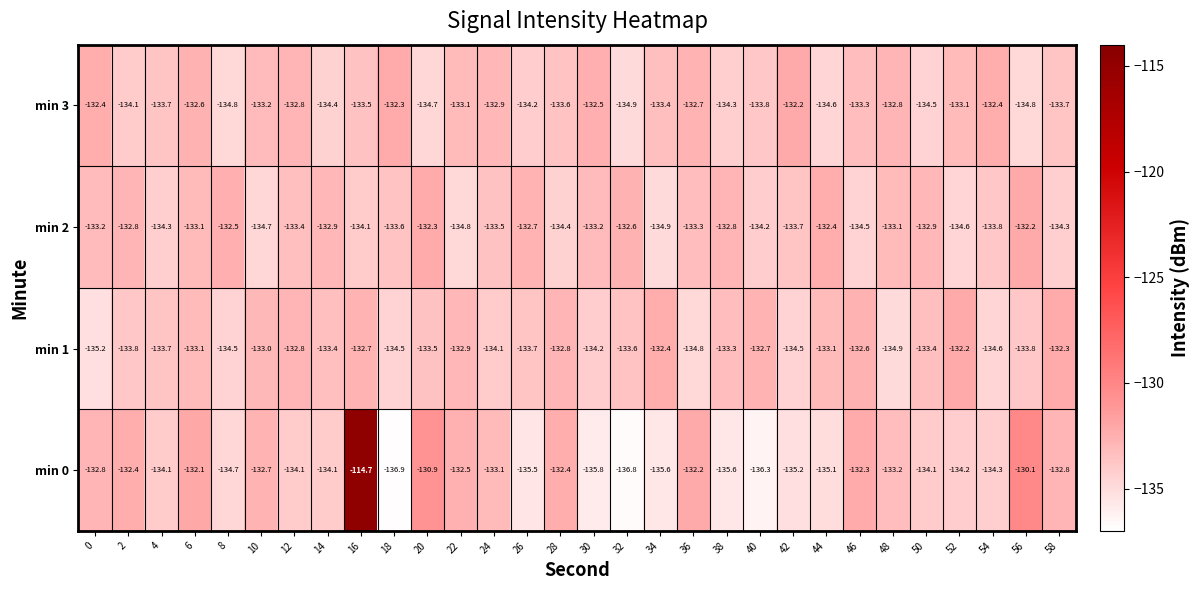

How many categories are shown in the chart?

30